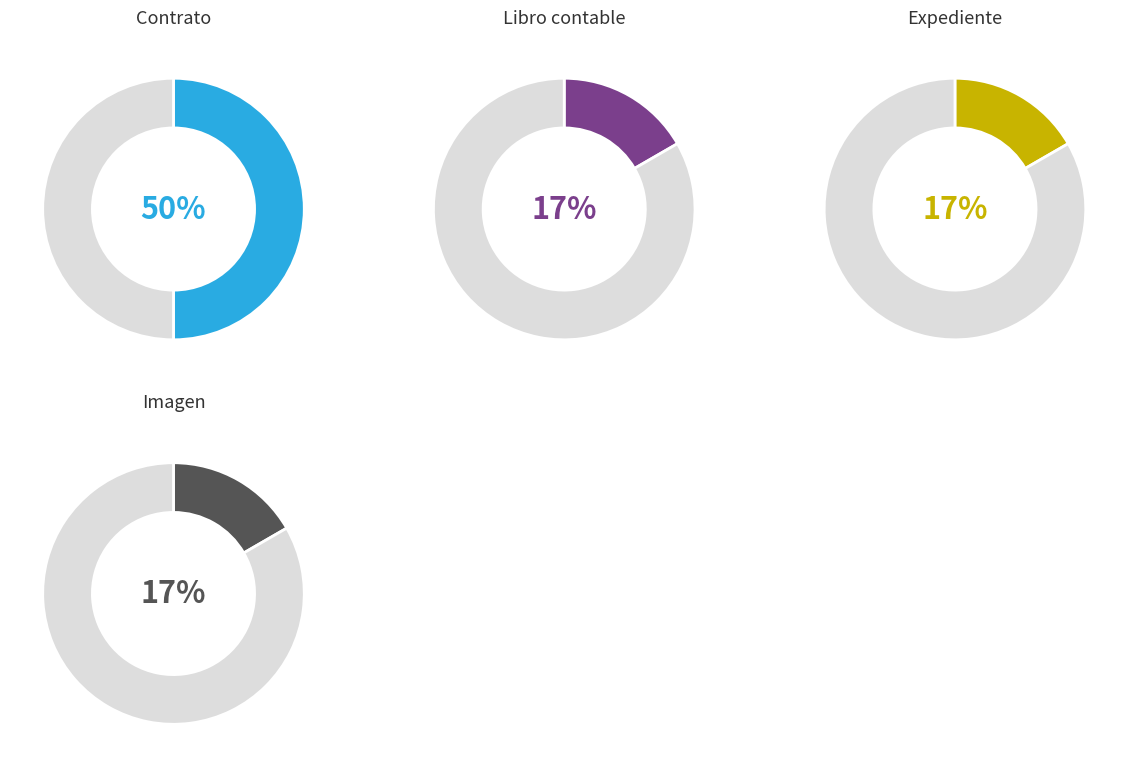

To the nearest percent, what portion does Libro contable represent?

17%